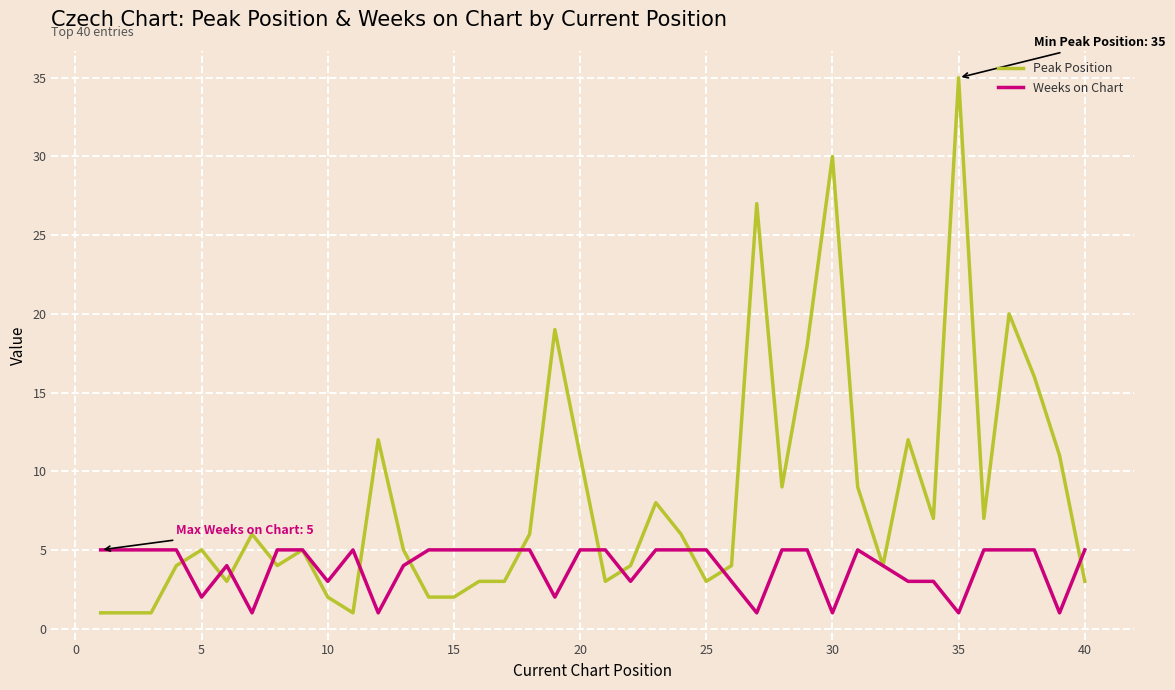

What is the average value of the Weeks on Chart series?

4